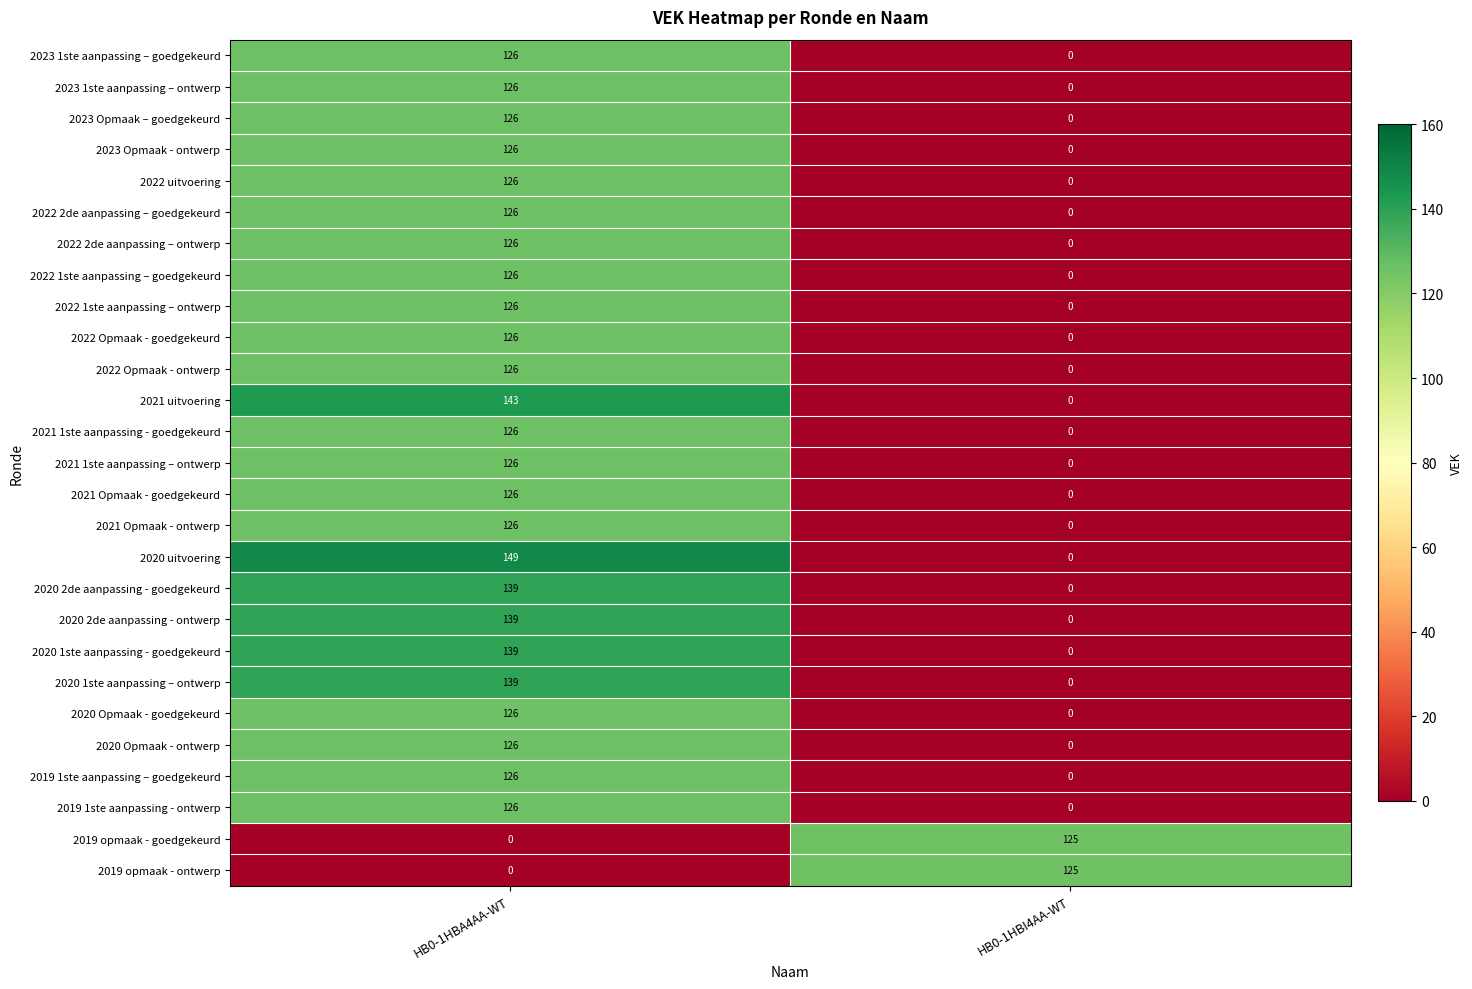

The value of 2020 2de aanpassing - goedgekeurd at HB0-1HBI4AA-WT is -46. True or false?

False